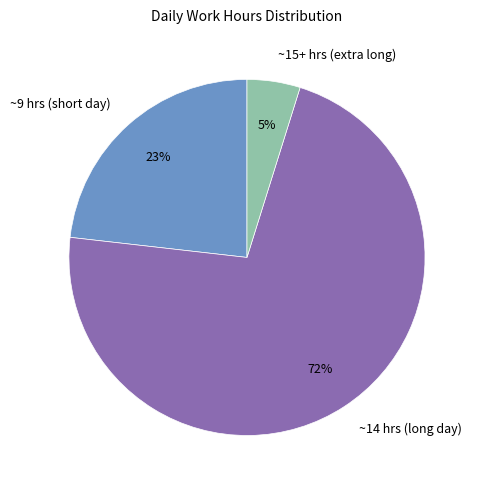

Approximately how many times larger is the value at ~14 hrs (long day) compared to ~9 hrs (short day)?

3.1